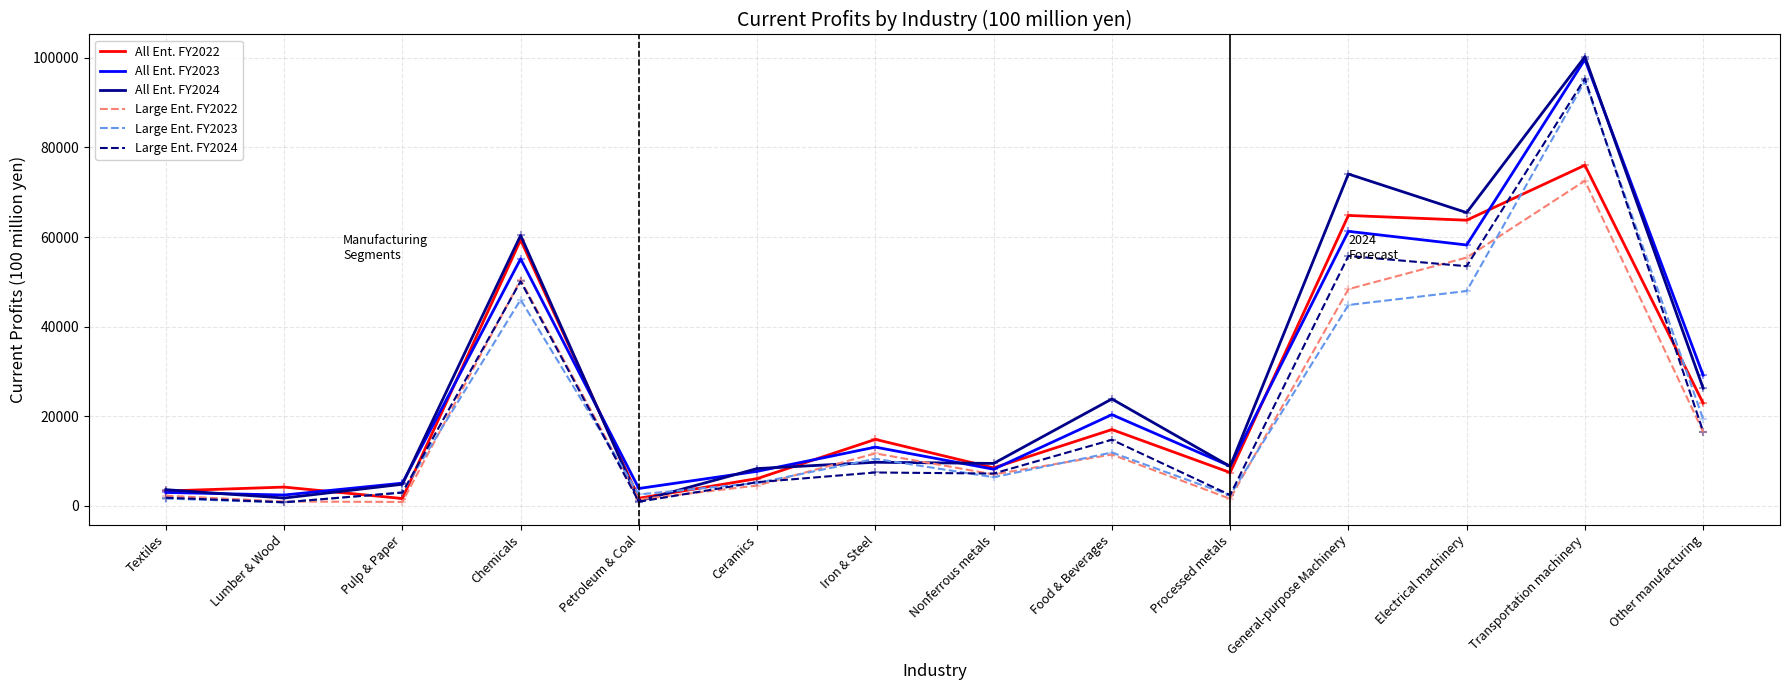

What is the total value across all series at Textiles?

15553